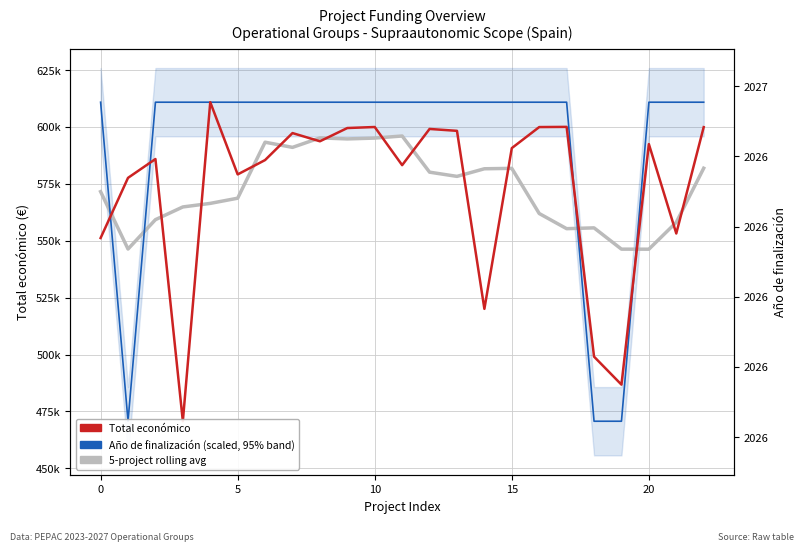

How many data points in 5-project rolling avg (Total económico) are less than 571582?

11